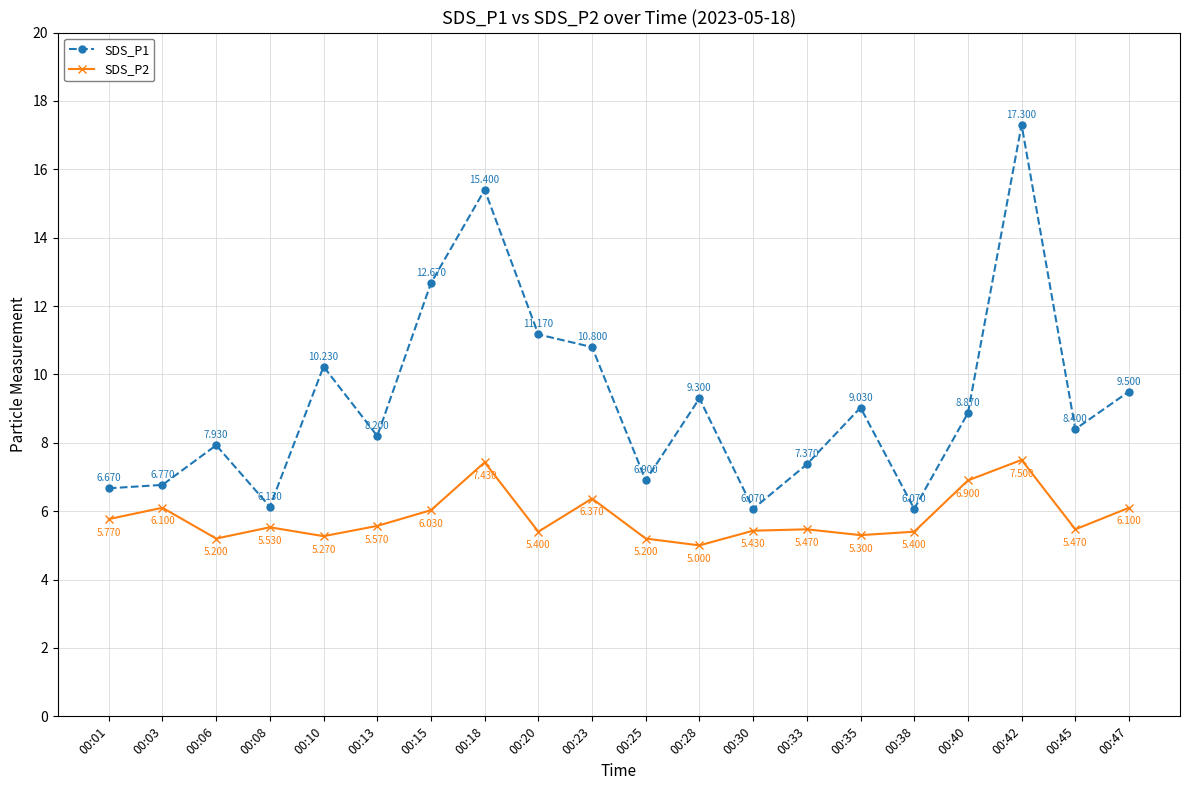

What is the difference between the highest and lowest values at 00:15?

6.6